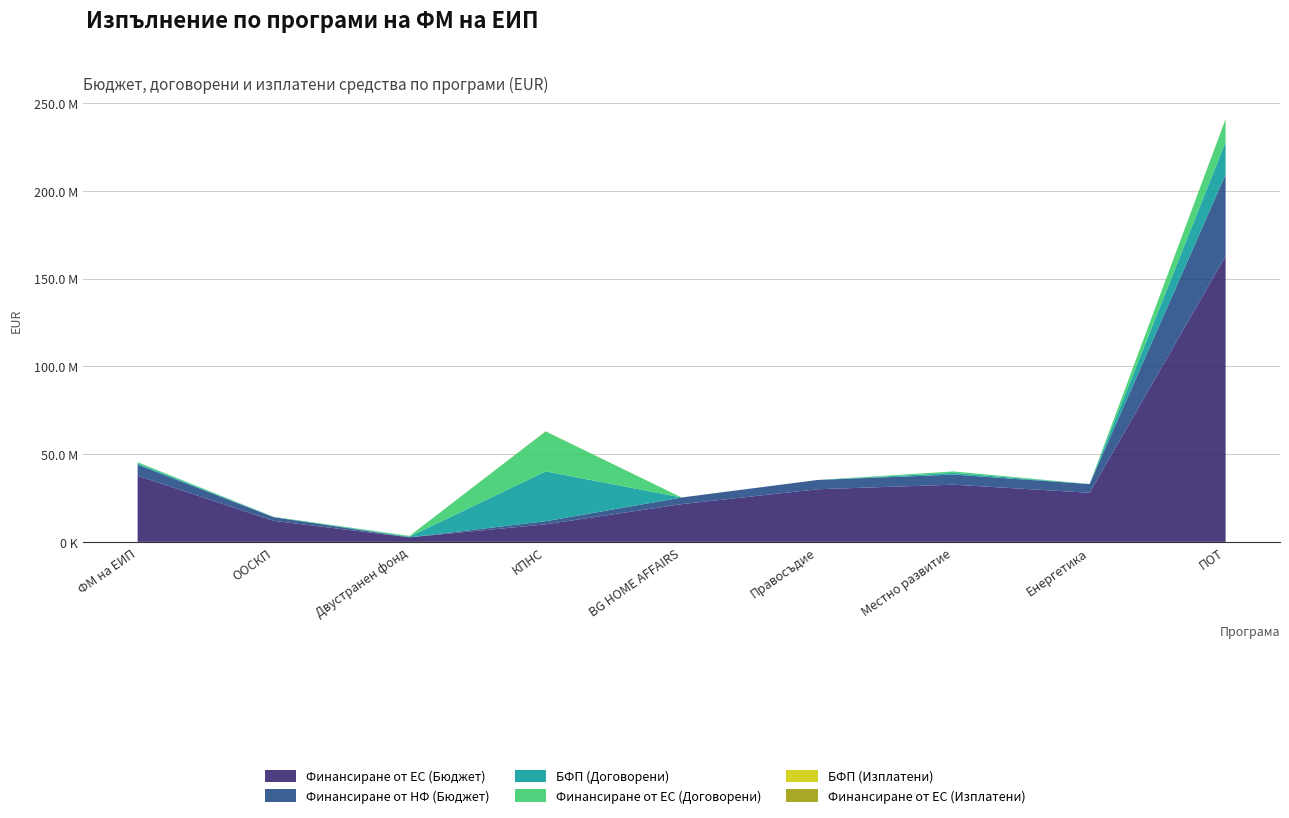

Reading left to right, what are all the values shown in this chart?

Финансиране от ЕС (Бюджет): ФМ на ЕИП=37714867.8	ООСКП=11969816.2	Двустранен фонд=2602000.2	КПНС=10000000.0	BG HOME AFFAIRS=21499670.5	Правосъдие=29999539.8	Местно развитие=32604347.1	Енергетика=28000000.0	ПОТ=162855769.7
Финансиране от НФ (Бюджет): ФМ на ЕИП=6264576.9	ООСКП=2112320.4	Двустранен фонд=0.0	КПНС=1764706.0	BG HOME AFFAIRS=3794059.5	Правосъдие=5294036.8	Местно развитие=5753708.2	Енергетика=4941176.0	ПОТ=46534168.6
БФП (Договорени): ФМ на ЕИП=775887.2	ООСКП=106220.9	Двустранен фонд=403920.6	КПНС=28416350.6	BG HOME AFFAIRS=4095.4	Правосъдие=0.0	Местно развитие=976567.5	Енергетика=14469.6	ПОТ=18557146.5
Финансиране от ЕС (Договорени): ФМ на ЕИП=666637.6	ООСКП=90287.8	Двустранен фонд=403920.6	КПНС=22774478.4	BG HOME AFFAIRS=2457.3	Правосъдие=0.0	Местно развитие=830082.4	Енергетика=11575.6	ПОТ=13000812.0
БФП (Изплатени): ФМ на ЕИП=0.0	ООСКП=0.0	Двустранен фонд=0.0	КПНС=55667.9	BG HOME AFFAIRS=0.0	Правосъдие=0.0	Местно развитие=0.0	Енергетика=0.0	ПОТ=70061.0
Финансиране от ЕС (Изплатени): ФМ на ЕИП=0.0	ООСКП=0.0	Двустранен фонд=0.0	КПНС=46023.0	BG HOME AFFAIRS=0.0	Правосъдие=0.0	Местно развитие=0.0	Енергетика=0.0	ПОТ=56087.8